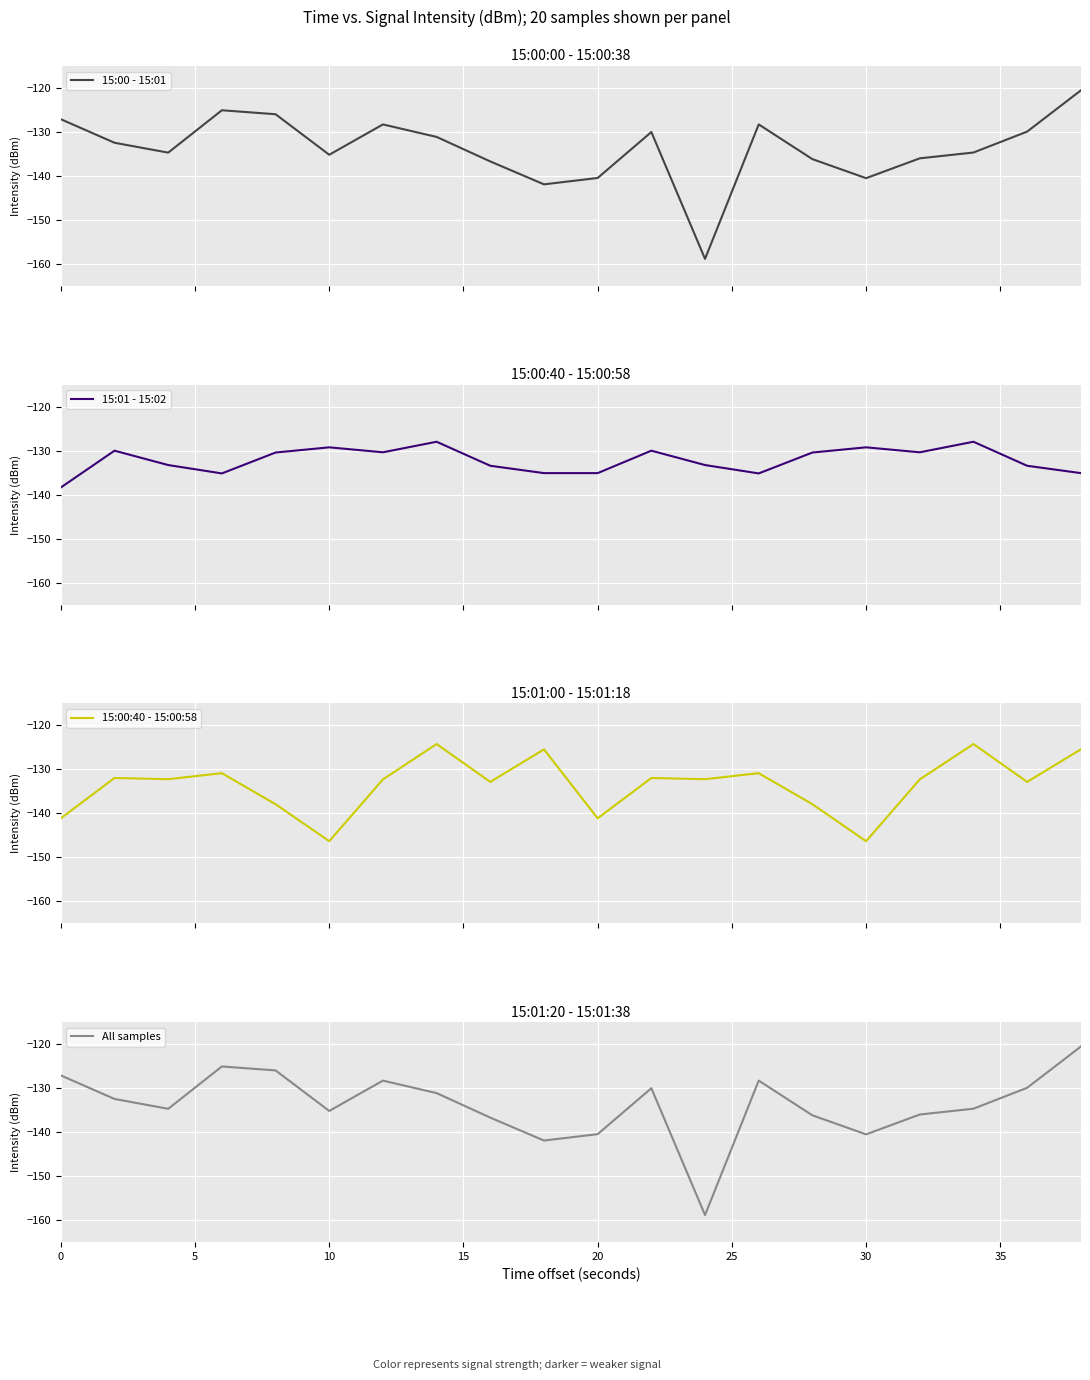

Reading left to right, extract all data points from this chart.

15:00 - 15:01: -127.1	-132.5	-134.7	-125.1	-126.0	-135.2	-128.3	-131.1	-136.7	-141.9	-140.5	-130.0	-158.9	-128.3	-136.2	-140.5	-136.0	-134.7	-129.9	-120.6
15:01 - 15:02: -138.4	-130.0	-133.3	-135.2	-130.4	-129.2	-130.4	-128.0	-133.4	-135.1	-135.1	-130.0	-133.3	-135.2	-130.4	-129.2	-130.4	-128.0	-133.4	-135.1
15:00:40 - 15:00:58: -141.1	-132.0	-132.2	-130.9	-137.9	-146.3	-132.3	-124.2	-132.8	-125.5	-141.1	-132.0	-132.2	-130.9	-137.9	-146.3	-132.3	-124.2	-132.8	-125.5
All samples: -127.1	-132.5	-134.7	-125.1	-126.0	-135.2	-128.3	-131.1	-136.7	-141.9	-140.5	-130.0	-158.9	-128.3	-136.2	-140.5	-136.0	-134.7	-129.9	-120.6